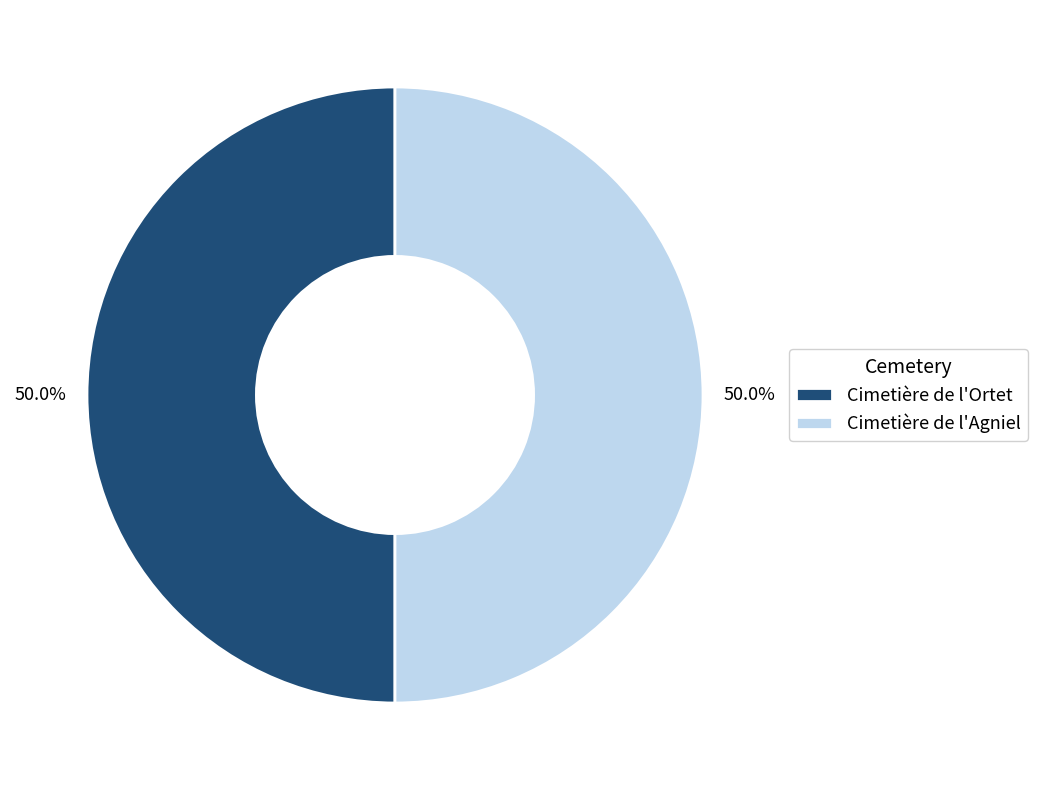

What percentage do Cimetière de l'Ortet and Cimetière de l'Agniel together represent?

100.0%